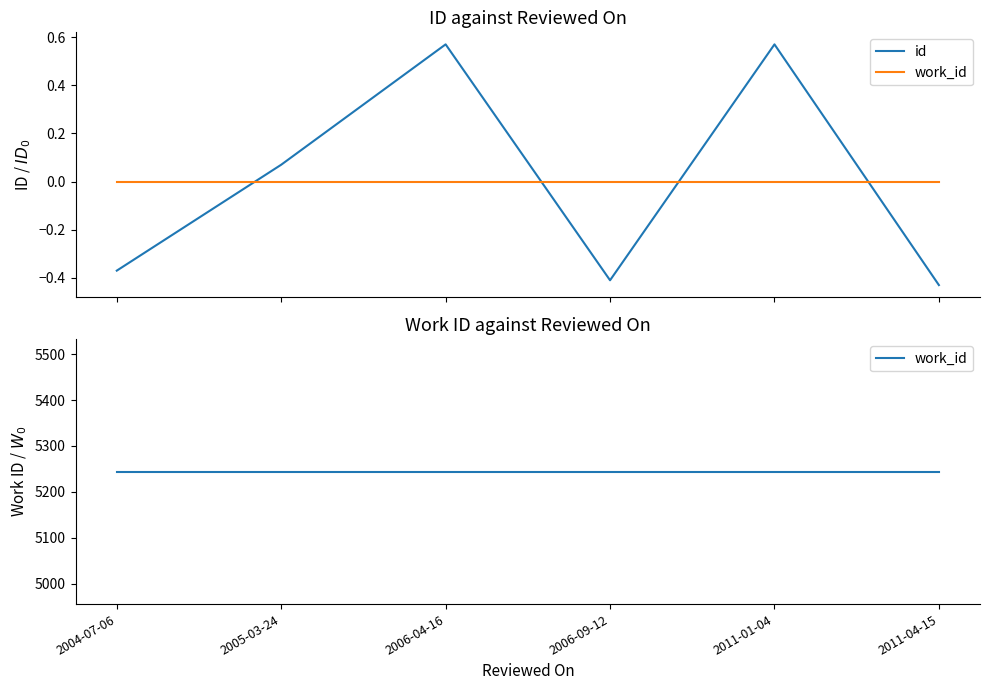

True or false: id and work_id intersect in this chart.

False